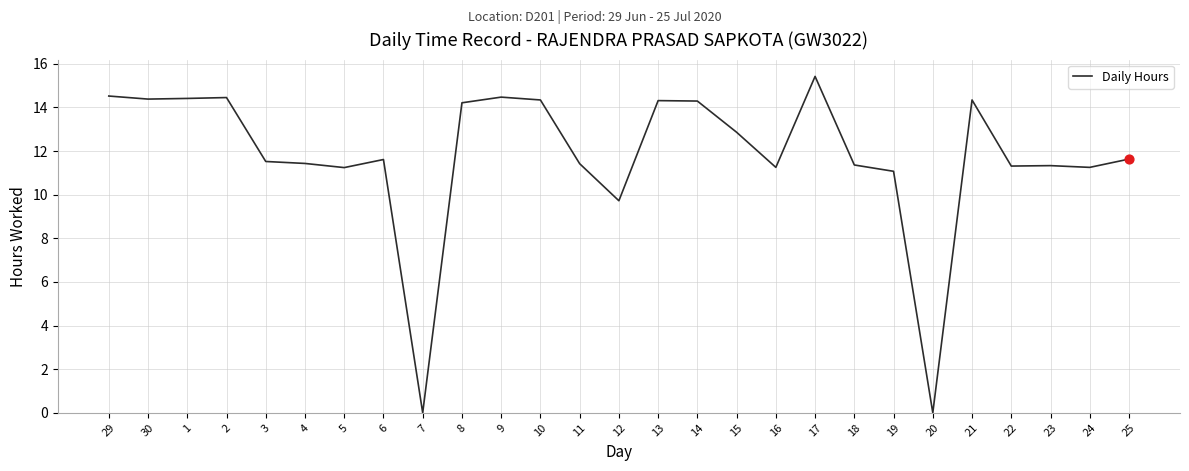

What is the change in value from 1 to 19?

-3.3